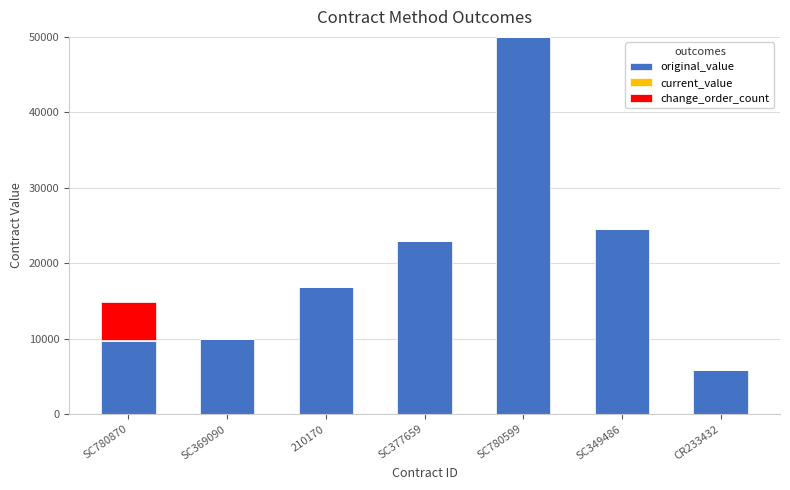

What is the total value across all series at SC369090?

10000.0